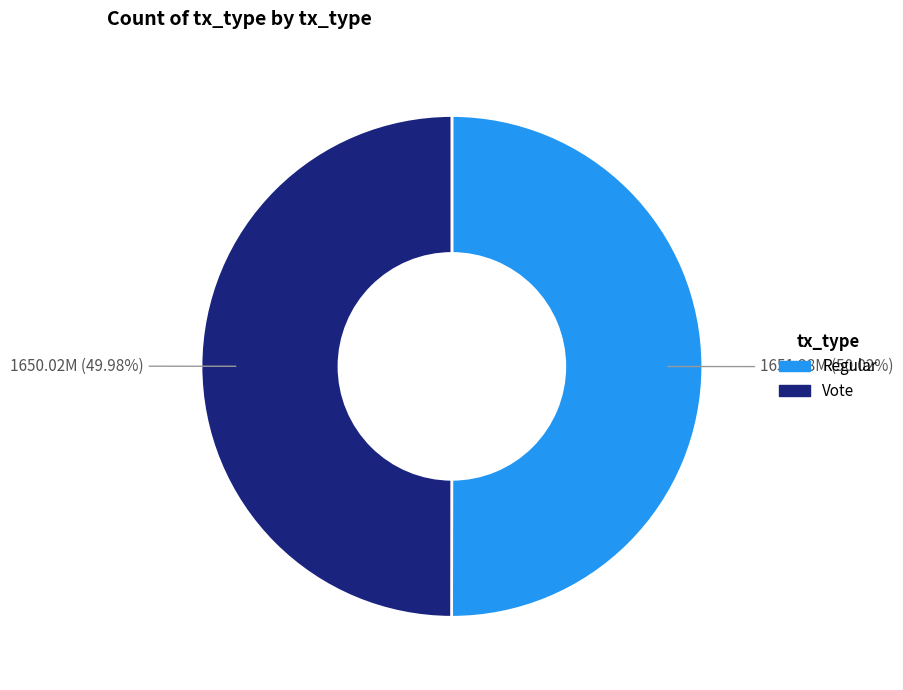

True or false: Vote accounts for 50% of the total.

True